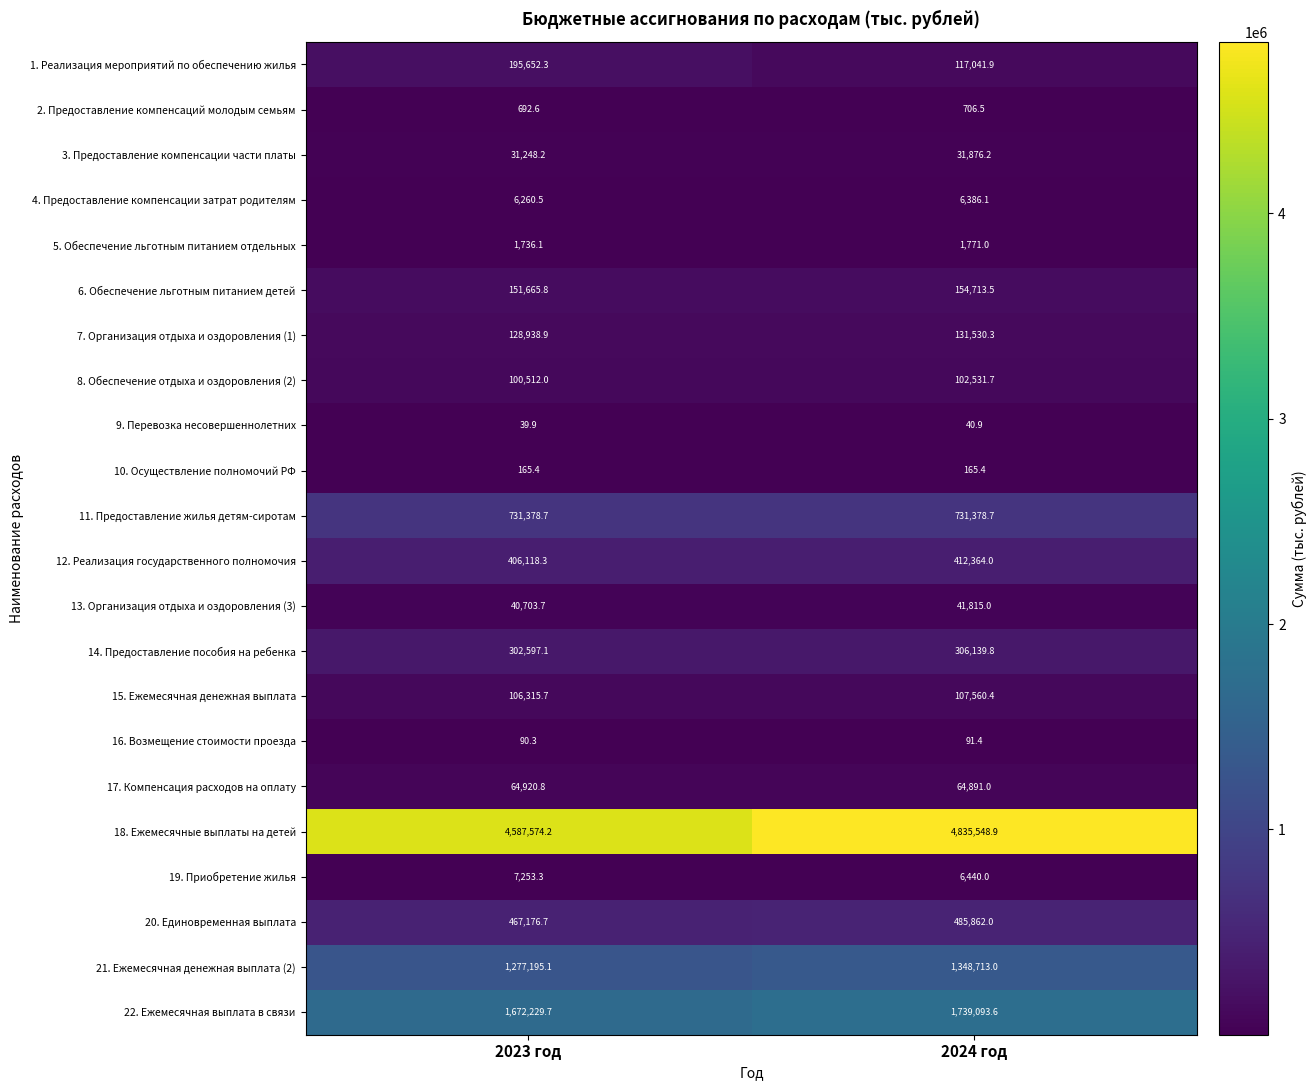

The 18. Ежемесячные выплаты на детей series shows 4835548.9 at 2024 год. True or false?

True